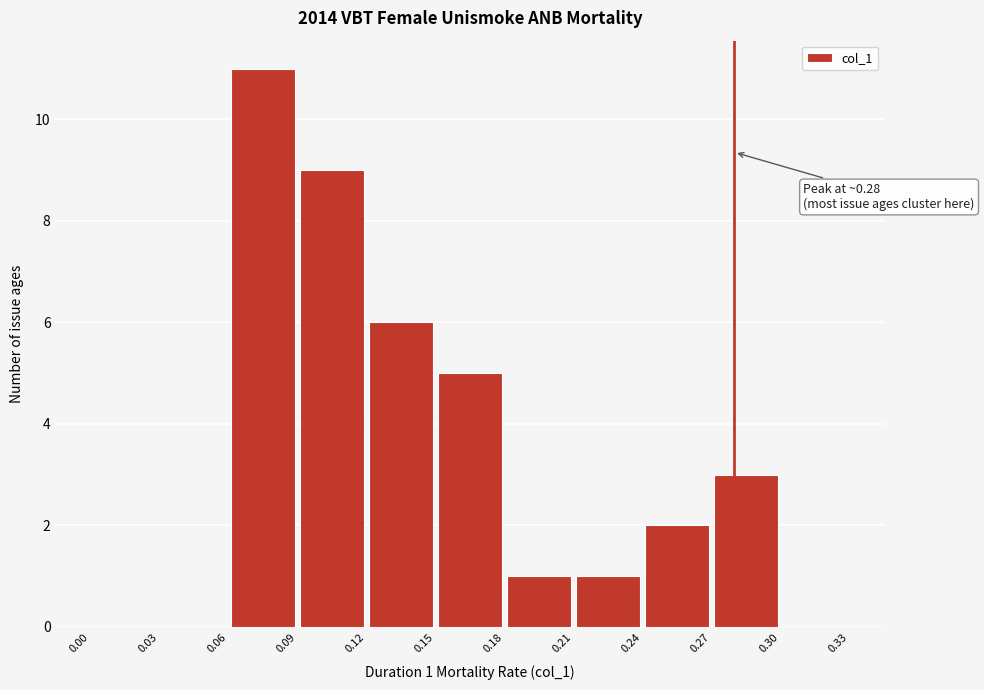

Which range on the x-axis has the tallest bar?

0.06 to 0.09